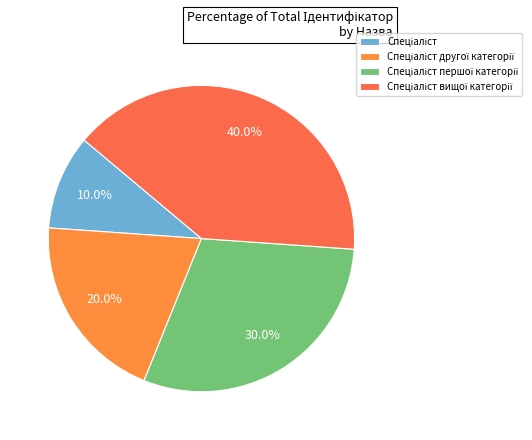

Rank the categories by value from lowest to highest.

Спеціаліст, Спеціаліст другої категорії, Спеціаліст першої категорії, Спеціаліст вищої категорії